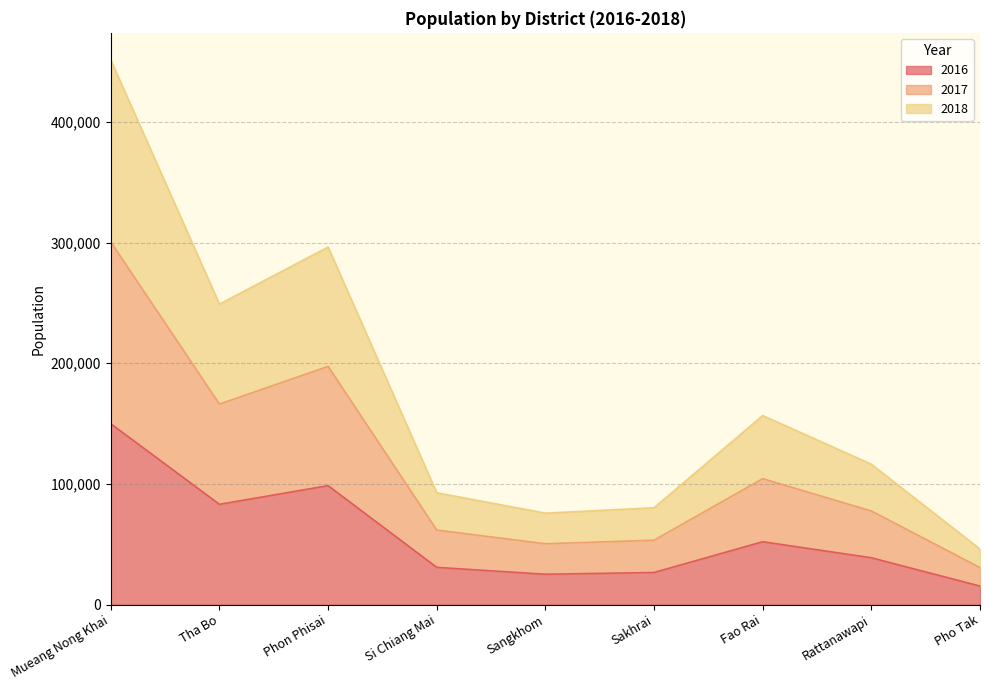

Is the value of 2018 at Pho Tak greater than the value of 2016 at Pho Tak?

Yes